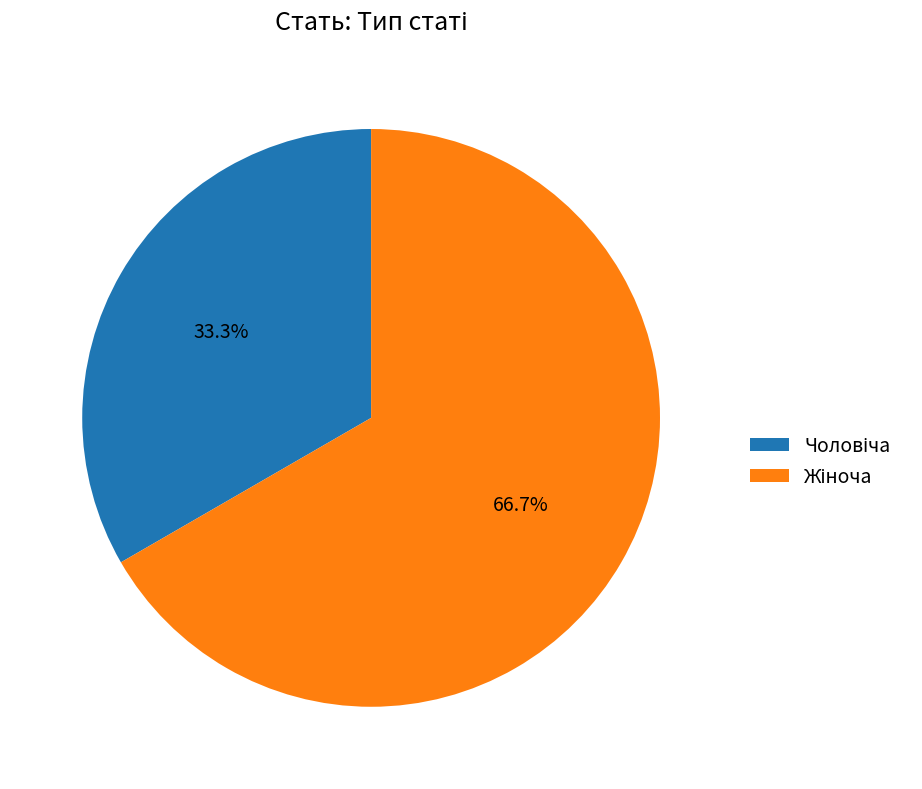

Is there a majority slice in this chart?

Yes